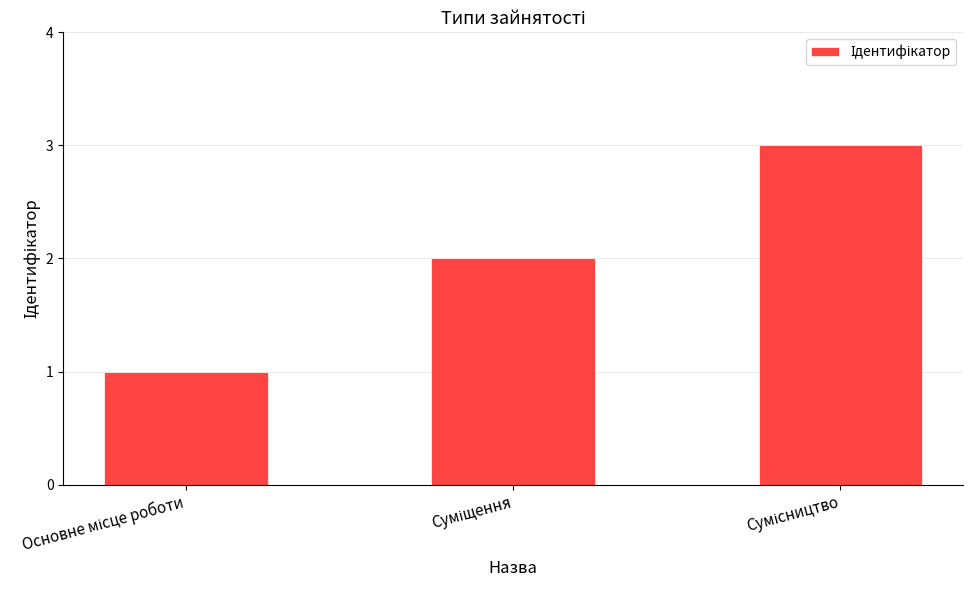

What is the maximum value shown in the chart?

3